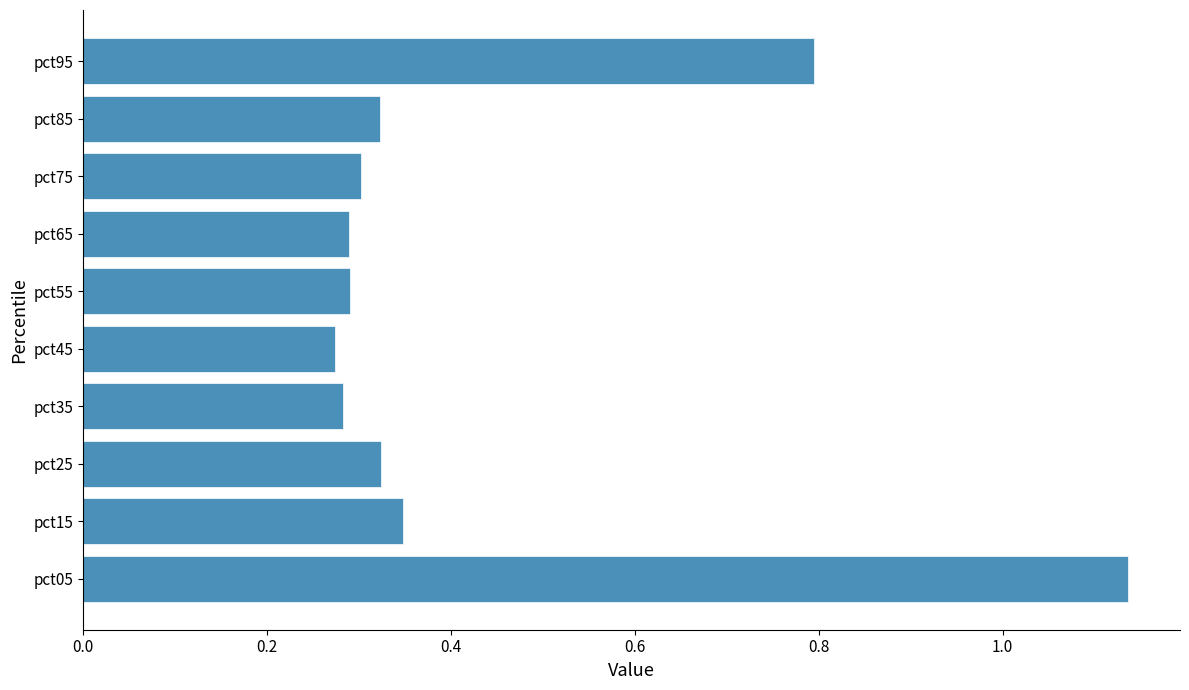

What is the sum of all values?

4.4